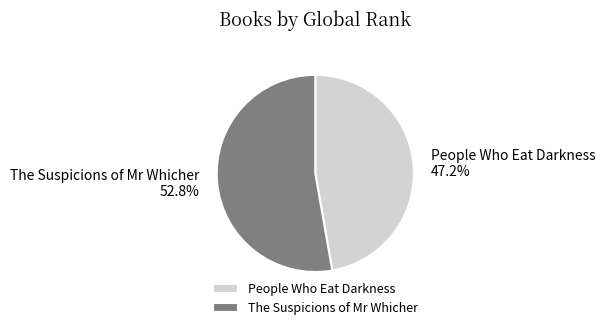

To the nearest percent, what portion does People Who Eat Darkness represent?

47%